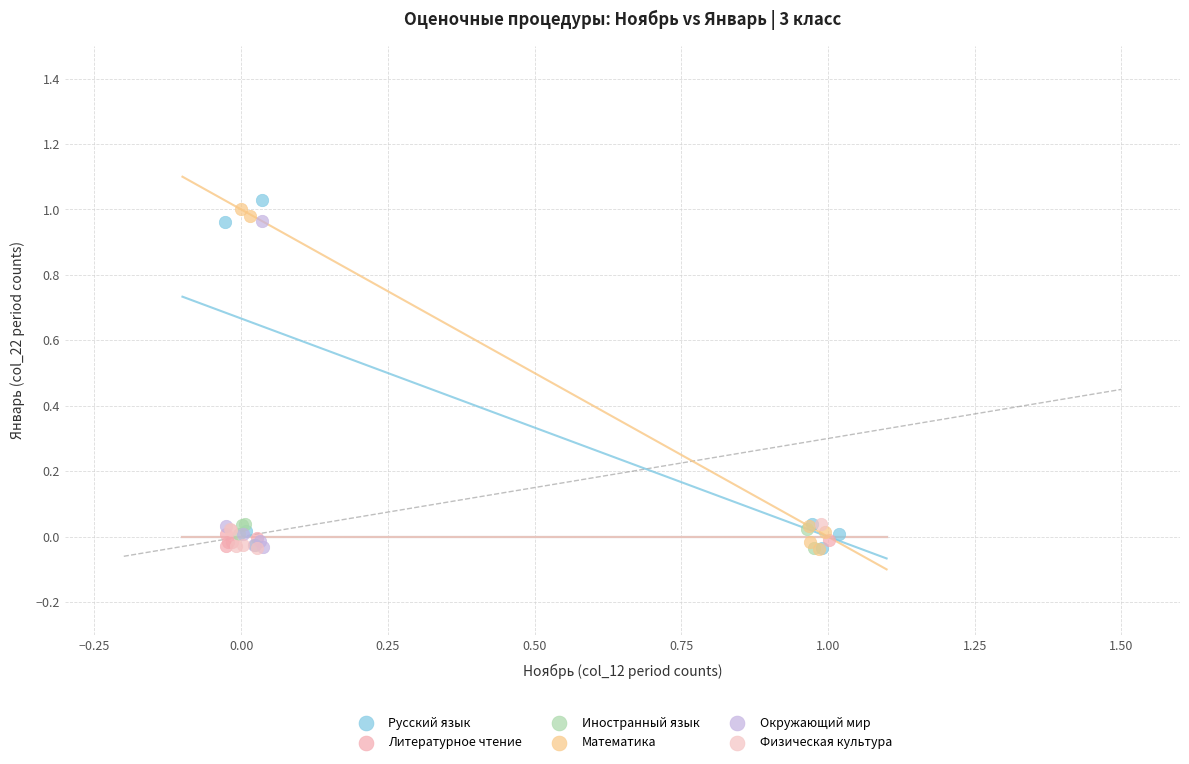

What are all the series names shown in the legend?

Русский язык, Литературное чтение, Иностранный язык, Математика, Окружающий мир, Физическая культура